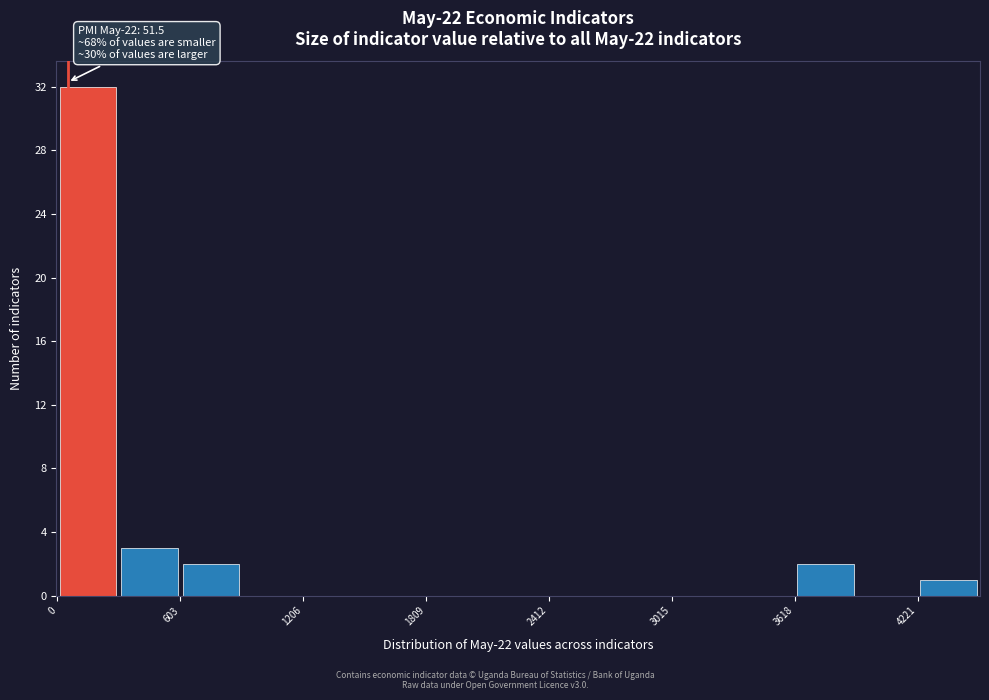

Around what value on the x-axis is the tallest bar? Give the approximate position of its centre, as read against the axis.

200